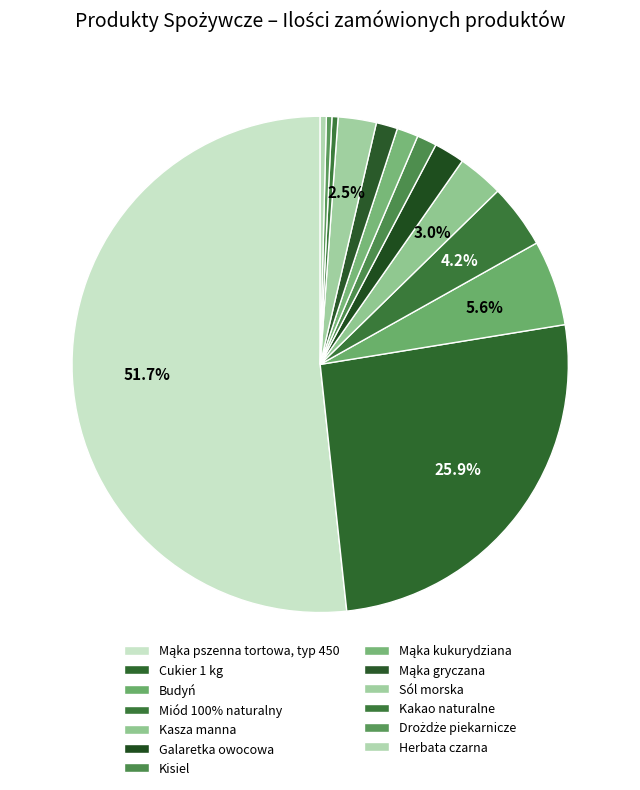

What percentage is the Budyń slice, to the nearest percent?

6%